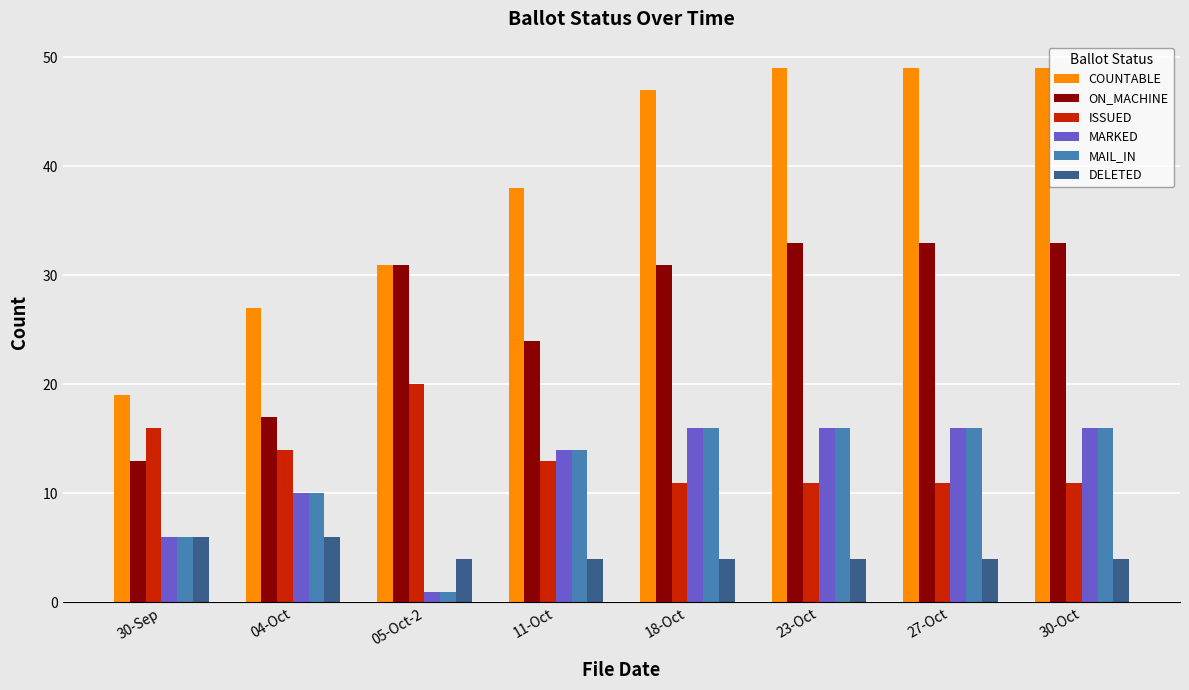

Which series has the largest total across all categories?

COUNTABLE